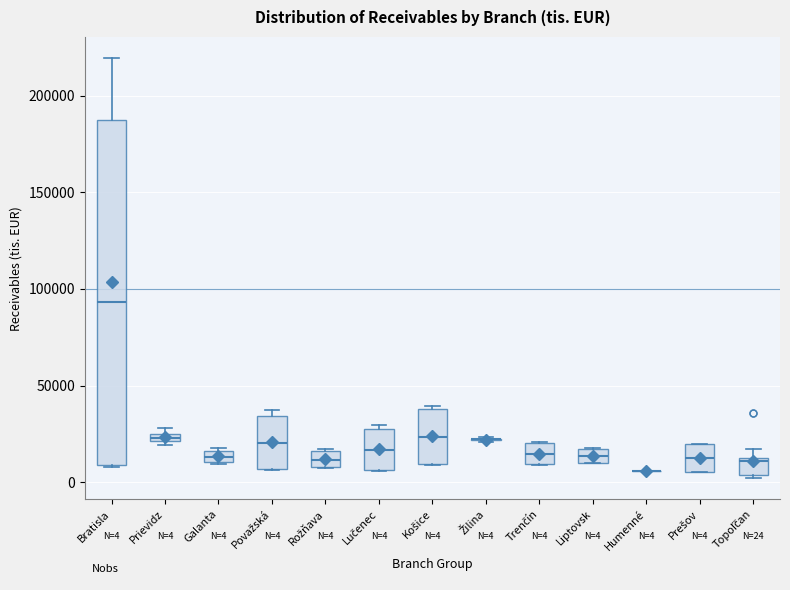

Which box is the tallest, from its lower edge to its upper edge?

Bratisla